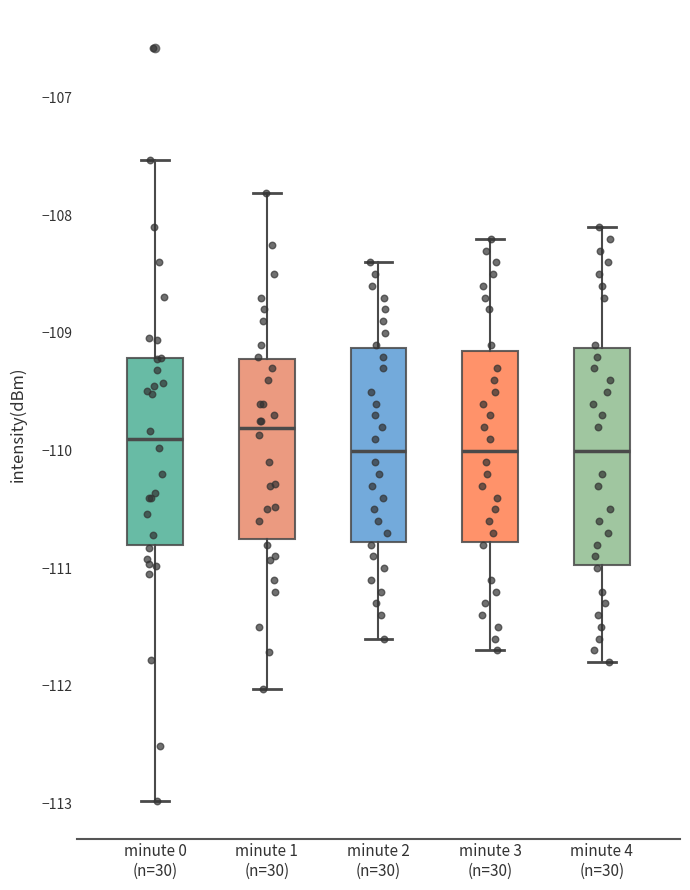

Reading left to right, transcribe this box plot: for each box, give where its median line is, the range the box spans, and where its two whiskers end, as read against the y-axis. The values are not printed on the chart, so give them approximately, as read against the axis.

minute 0 (n=30): median -109.9, box -110.8 to -109.2, whiskers -113.0 to -107.5
minute 1 (n=30): median -109.8, box -110.7 to -109.2, whiskers -112.0 to -107.8
minute 2 (n=30): median -110.0, box -110.8 to -109.1, whiskers -111.6 to -108.4
minute 3 (n=30): median -110.0, box -110.8 to -109.1, whiskers -111.7 to -108.2
minute 4 (n=30): median -110.0, box -111.0 to -109.1, whiskers -111.8 to -108.1